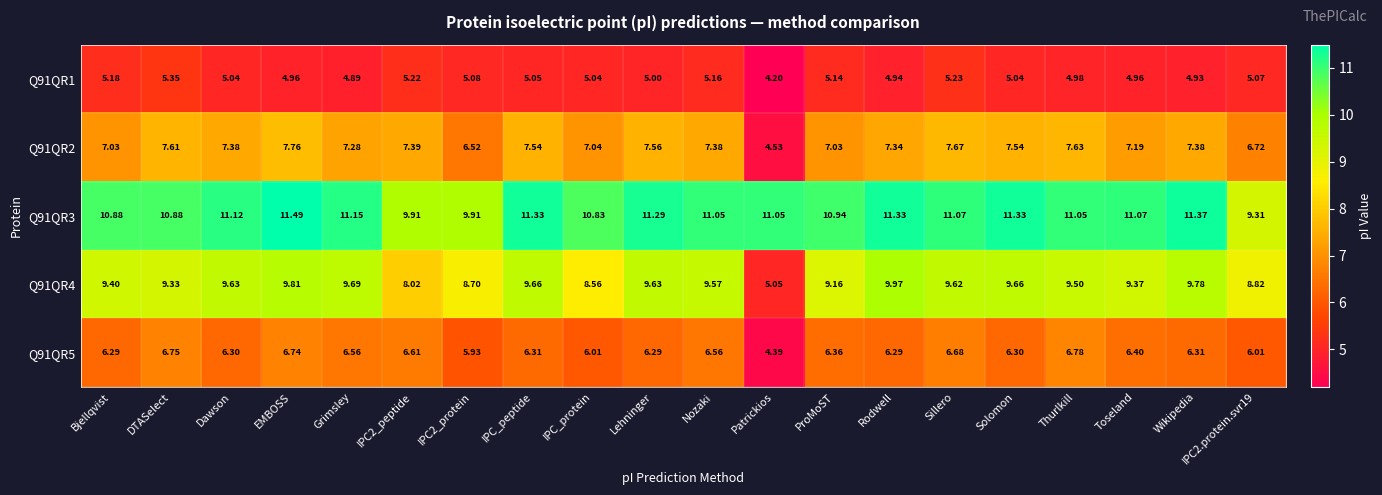

At which category is the sum across all series the highest?

EMBOSS